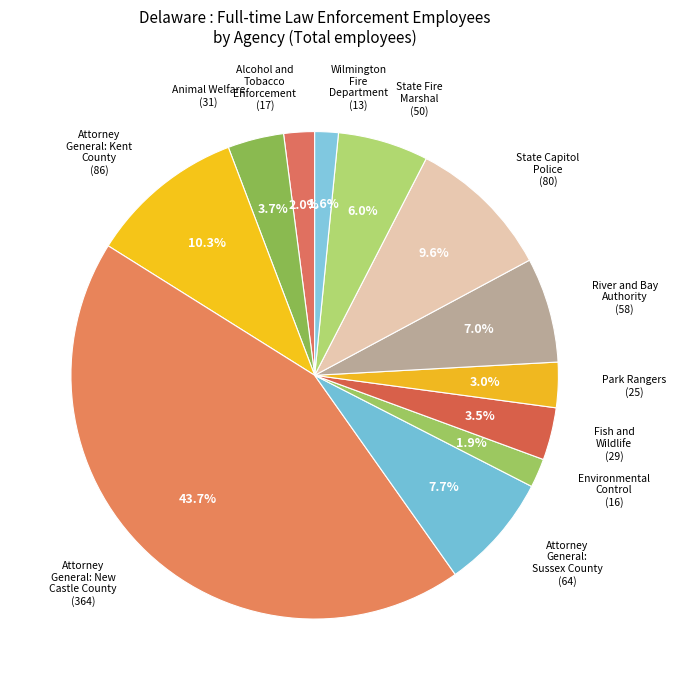

How many segments does this pie chart have?

12